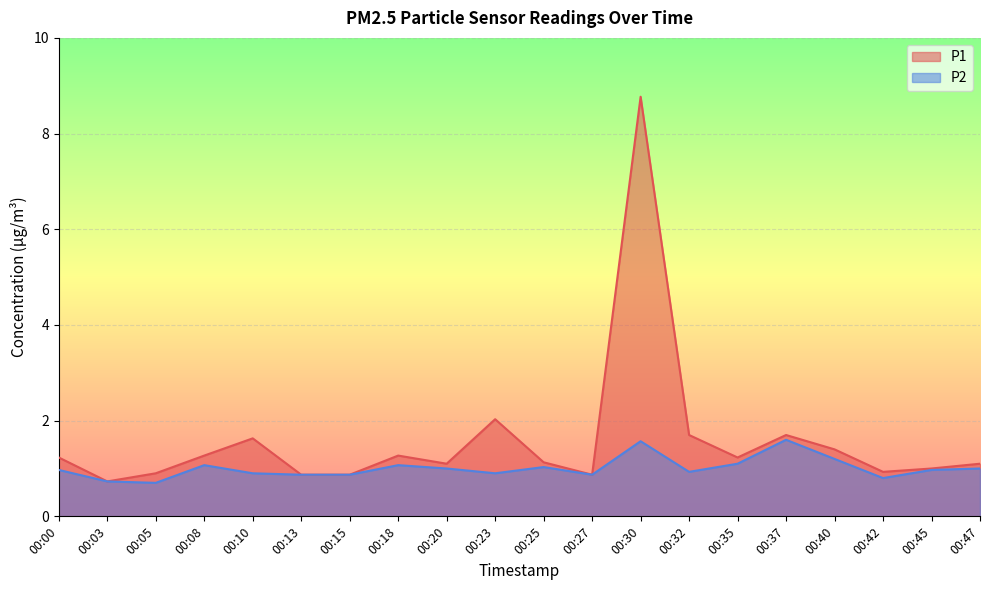

True or false: P2 and P1 cross at least once.

False